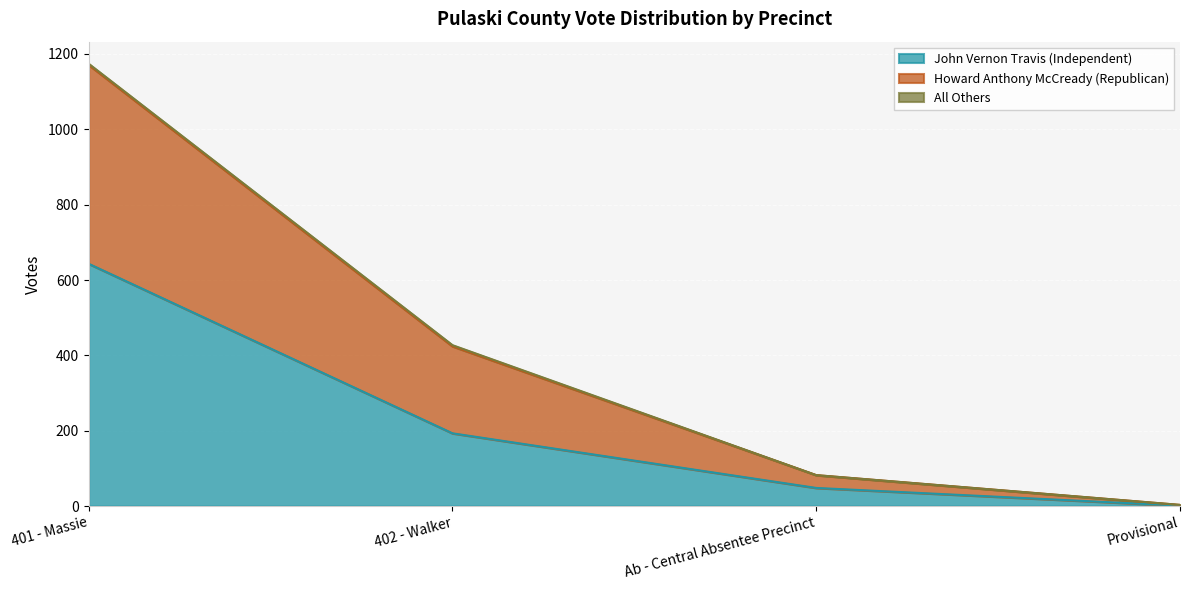

Which category has the lowest value in the John Vernon Travis (Independent) series?

Provisional